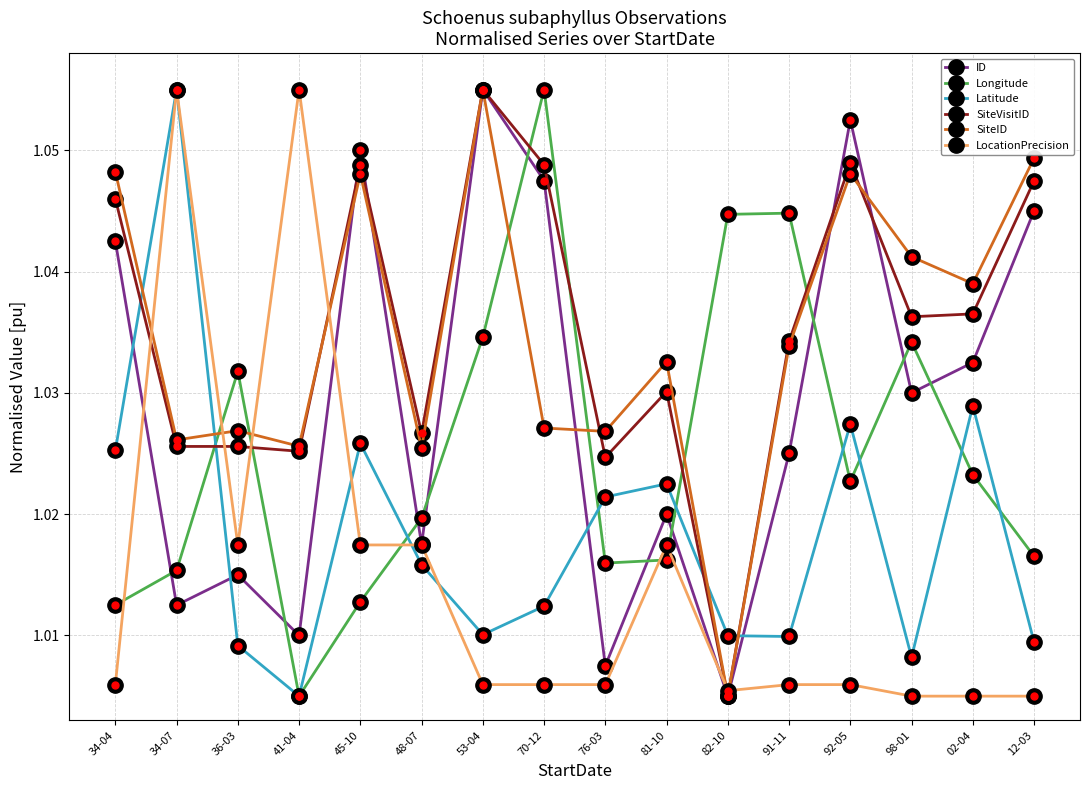

At which label does Longitude reach its minimum?

41-04